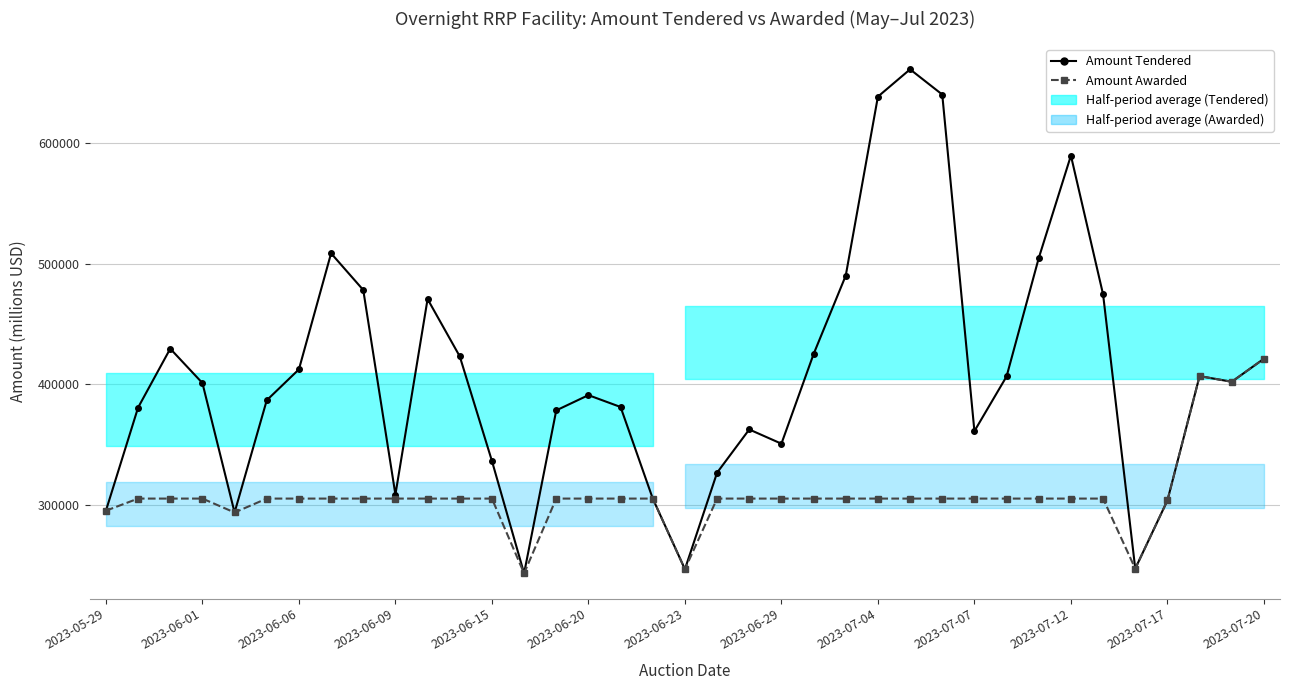

In Amount Tendered, how many points are lower than both neighbors (excluding endpoints)?

8